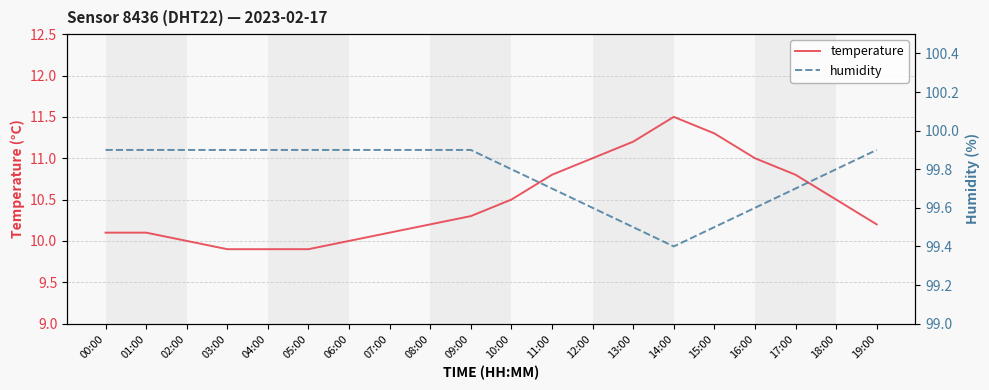

How many lines are shown in the chart?

2